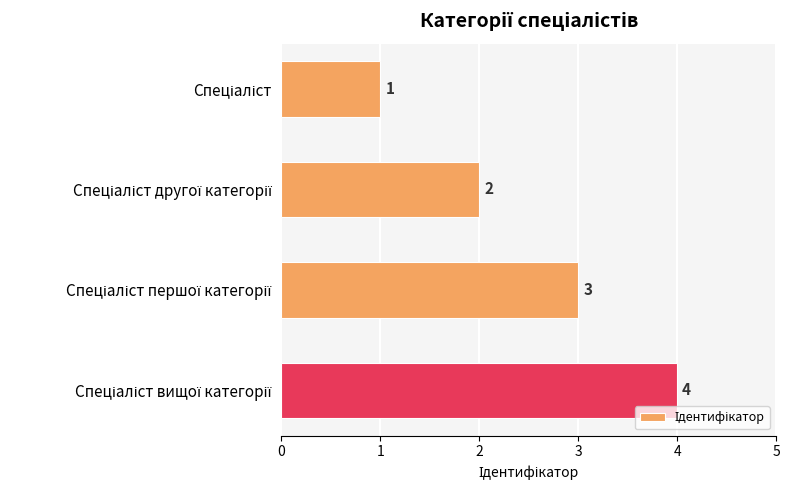

How many data points are less than 3?

2